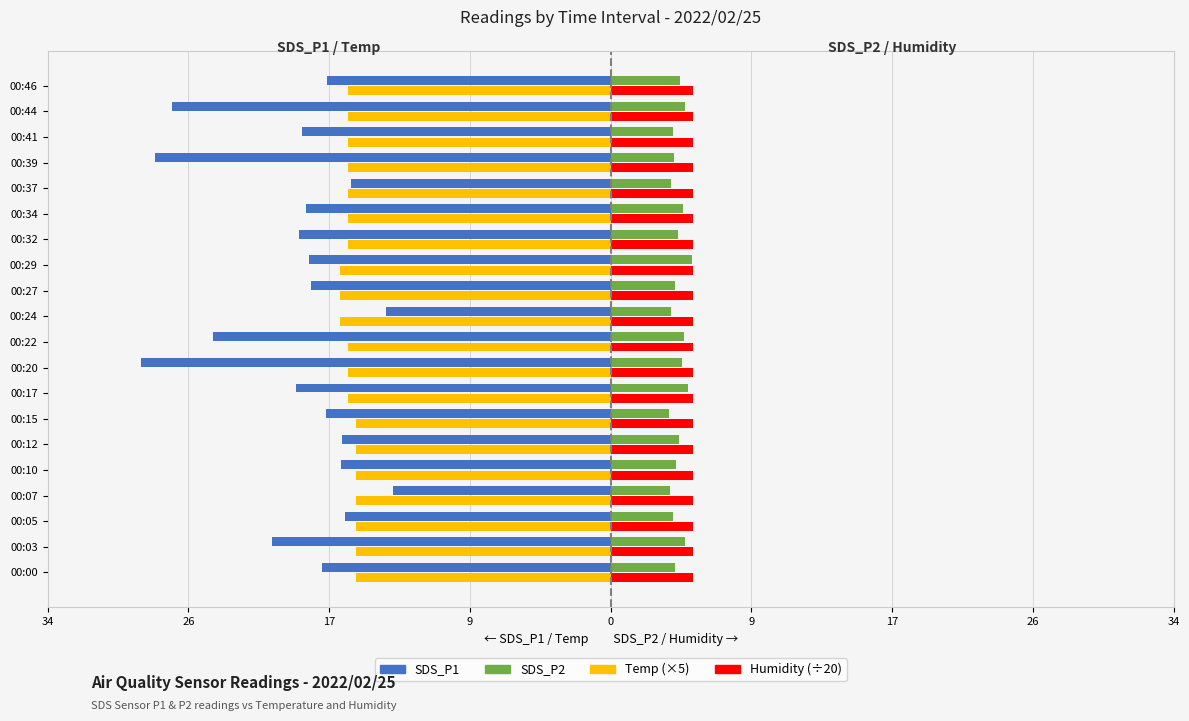

What are all the series names shown in the legend?

SDS_P1, SDS_P2, Temp (×5), Humidity (÷20)